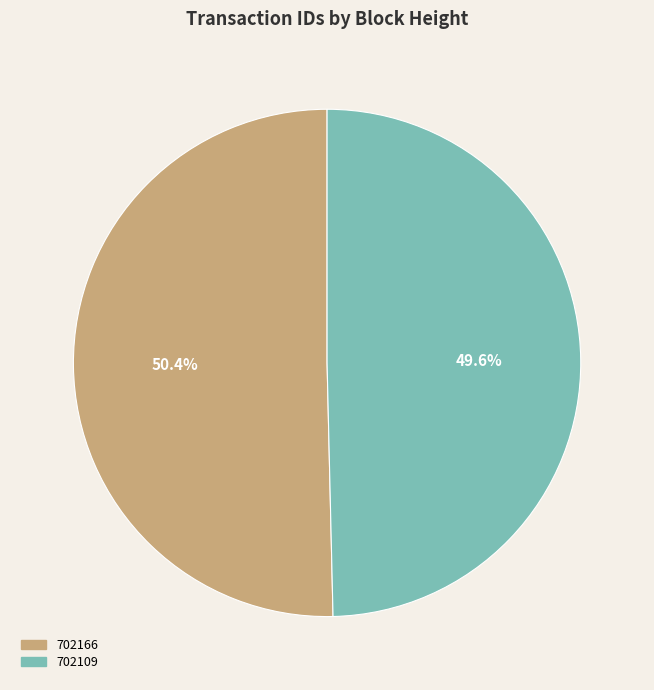

To the nearest percent, what is the average slice percentage?

50%